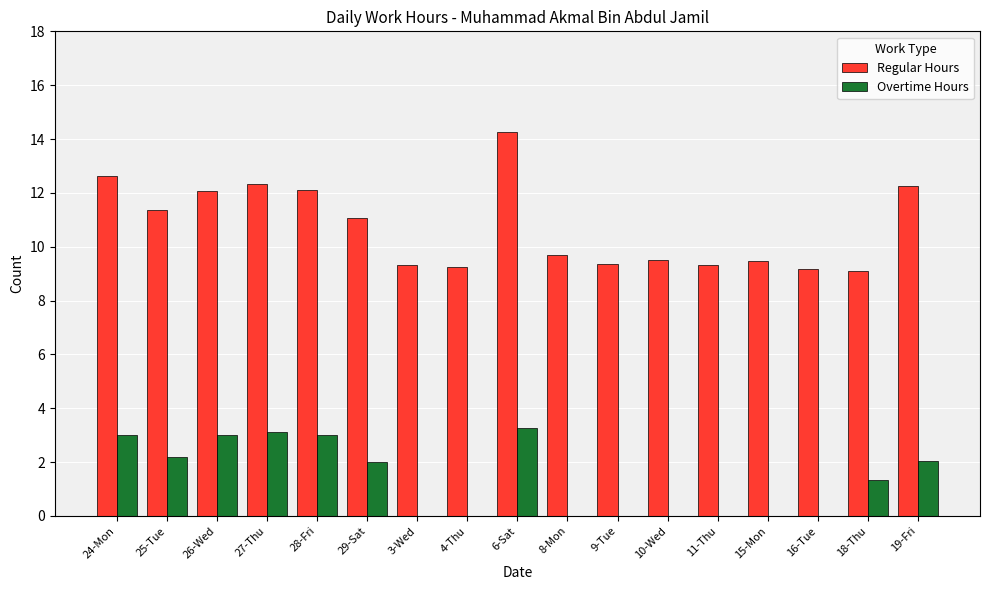

How many categories are shown in the chart?

17